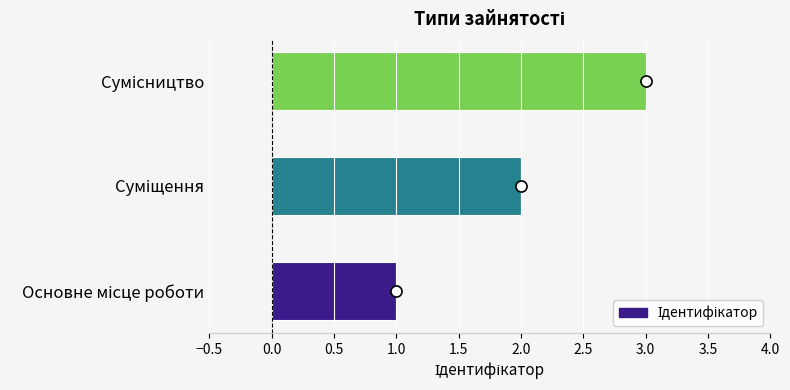

What is the sum of all values?

6